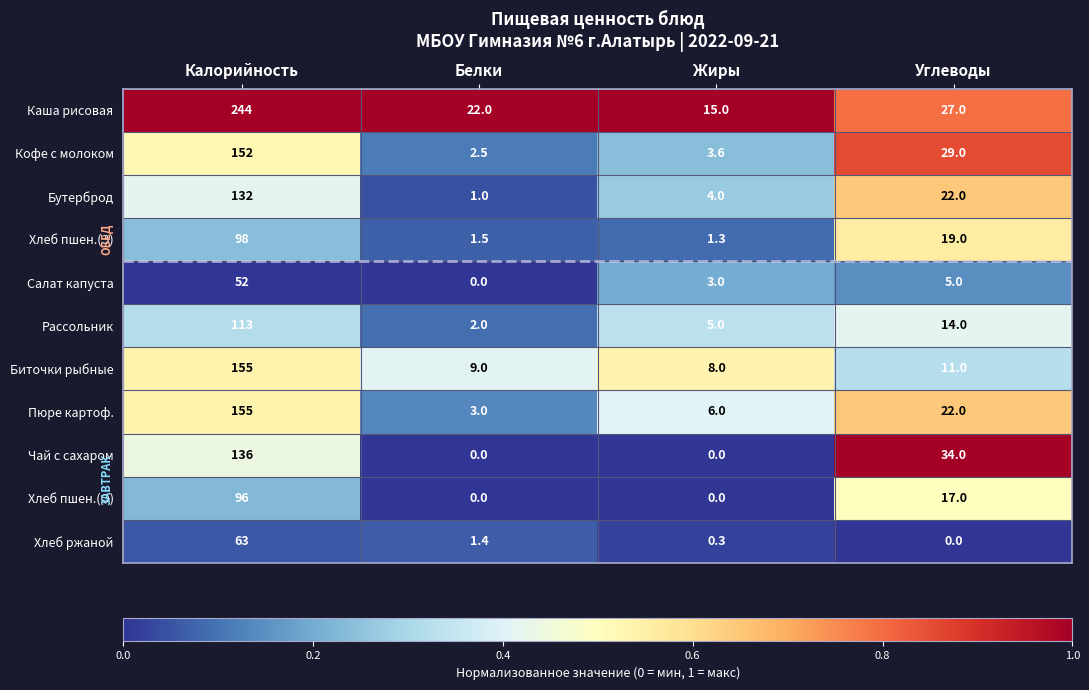

What is the difference between the highest and lowest values at Углеводы?

34.0